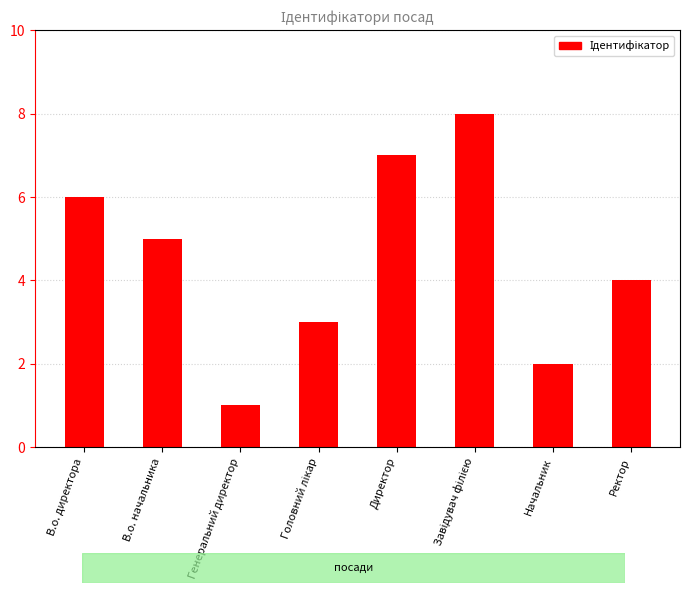

Is it true that the value at Начальник is 3?

False